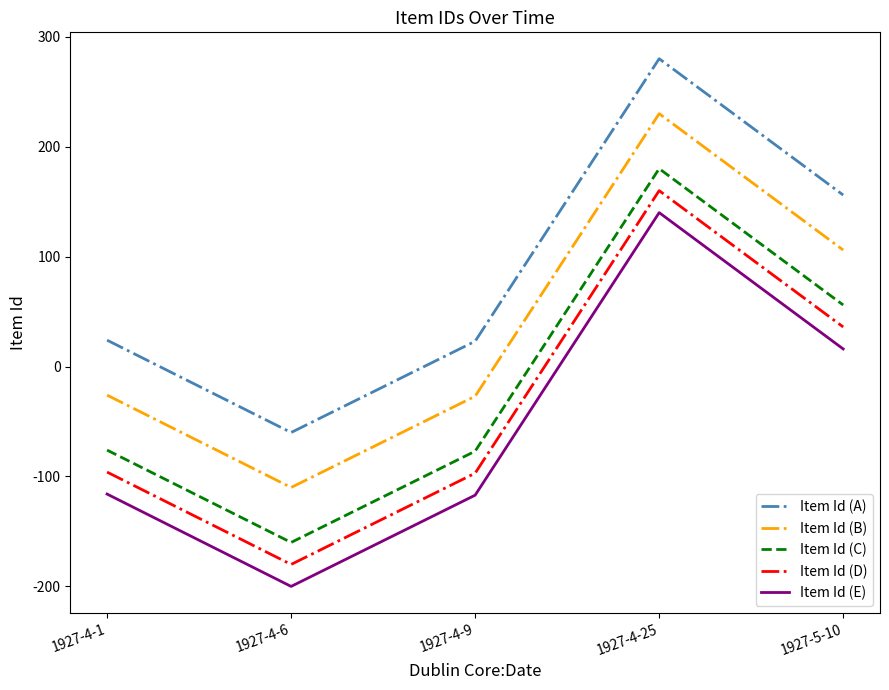

What value does the Item Id (B) series have at 1927-4-9, to the nearest 5?

-25